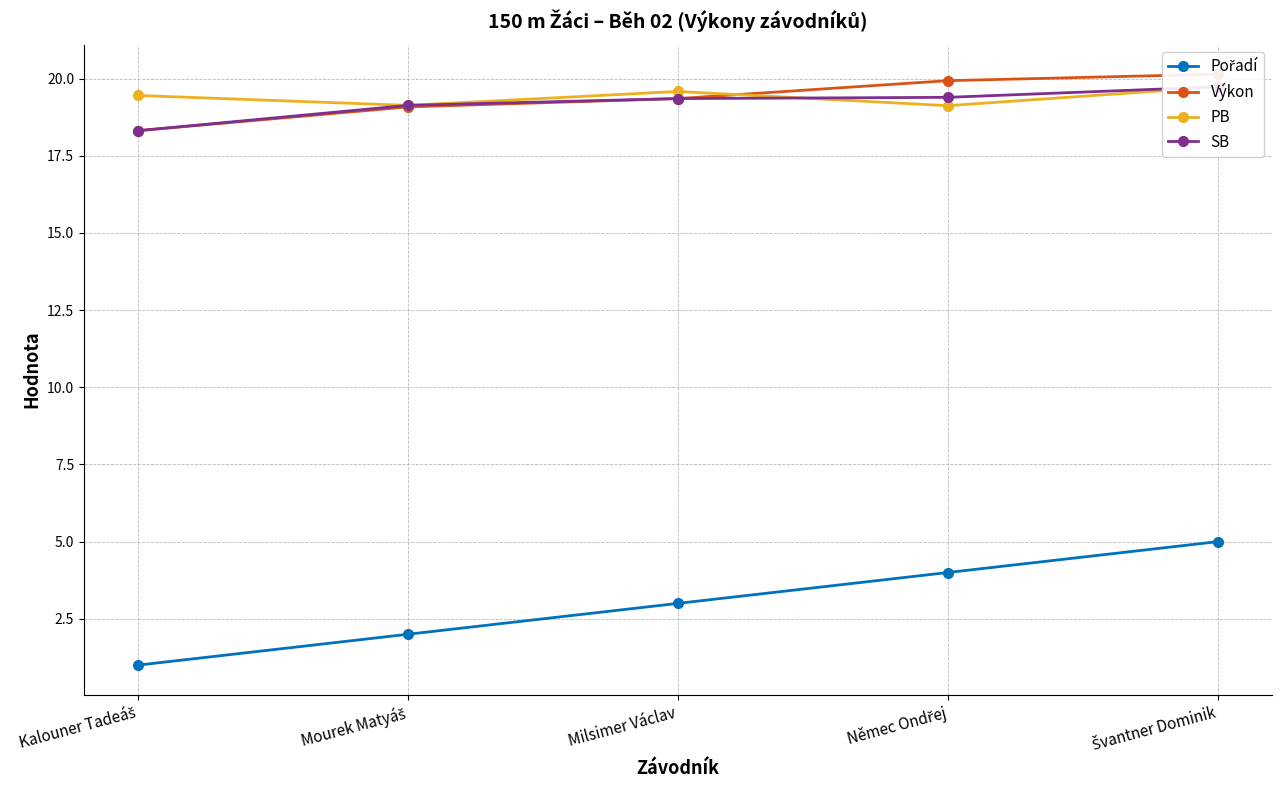

True or false: SB has a value of 33.7 at Švantner Dominik.

False